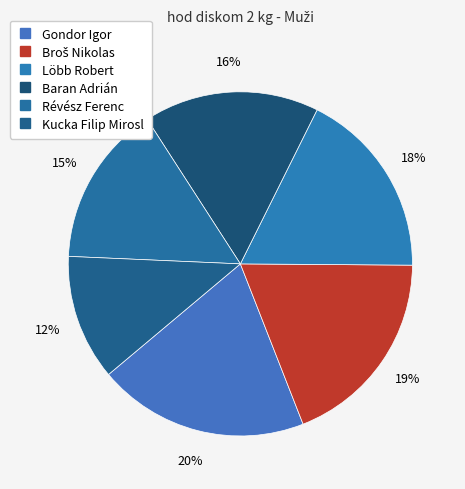

To the nearest percent, what is the difference between the Révész Ferenc and Löbb Robert slice percentages?

3%